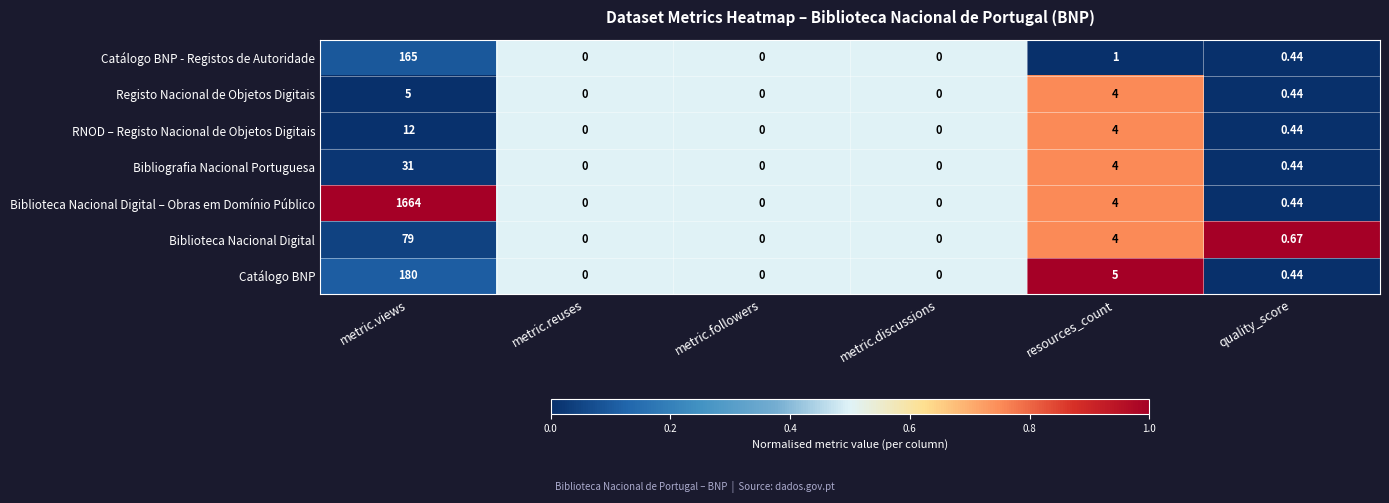

At which category does the chart reach its peak across all series?

metric.views